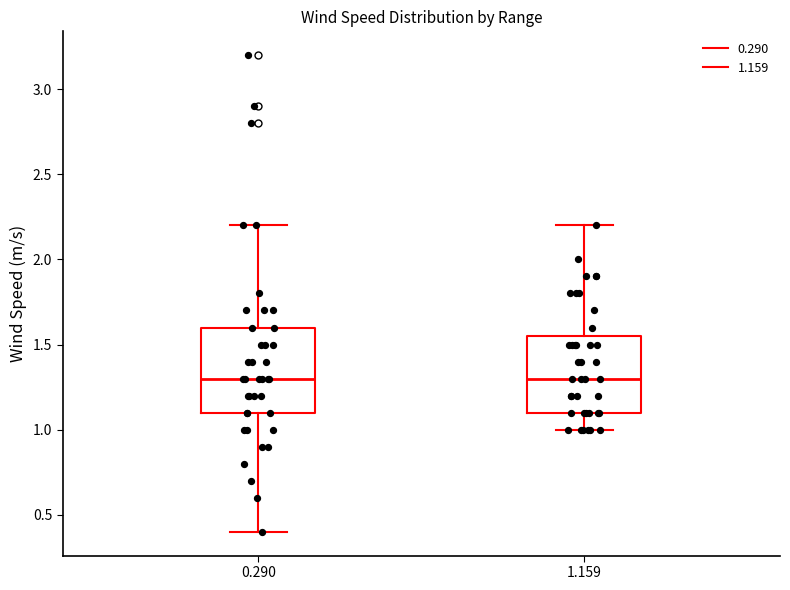

Reading left to right, transcribe this box plot: for each box, give where its median line is, the range the box spans, and where its two whiskers end, as read against the y-axis. The values are not printed on the chart, so give them approximately, as read against the axis.

0.290: median 1.30, box 1.10 to 1.60, whiskers 0.40 to 2.20
1.159: median 1.30, box 1.10 to 1.55, whiskers 1.00 to 2.20